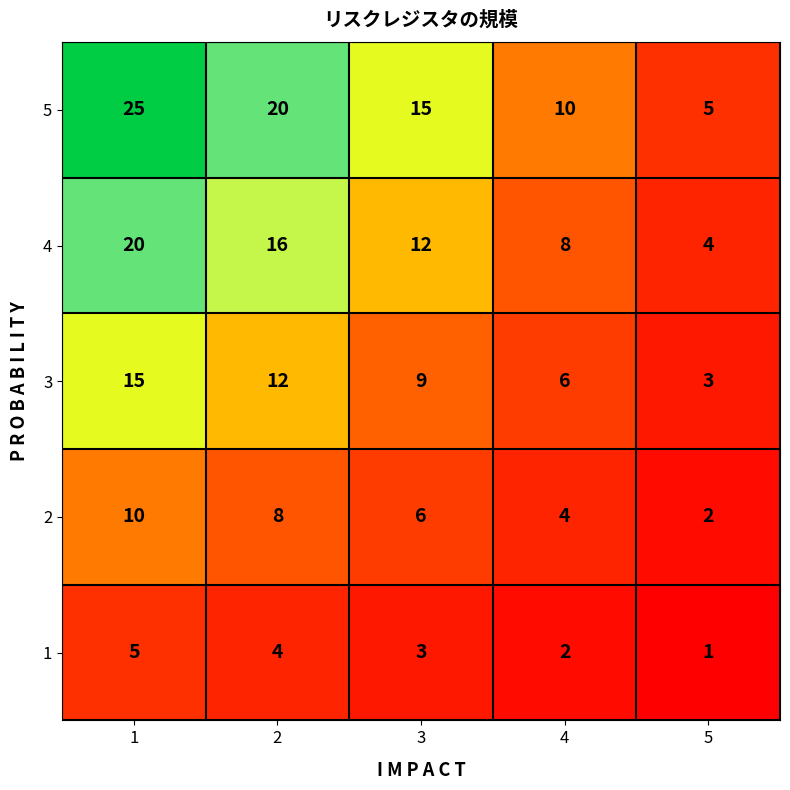

Reading left to right, extract all data points from this chart.

5: 1=25	2=20	3=15	4=10	5=5
4: 1=20	2=16	3=12	4=8	5=4
3: 1=15	2=12	3=9	4=6	5=3
2: 1=10	2=8	3=6	4=4	5=2
1: 1=5	2=4	3=3	4=2	5=1